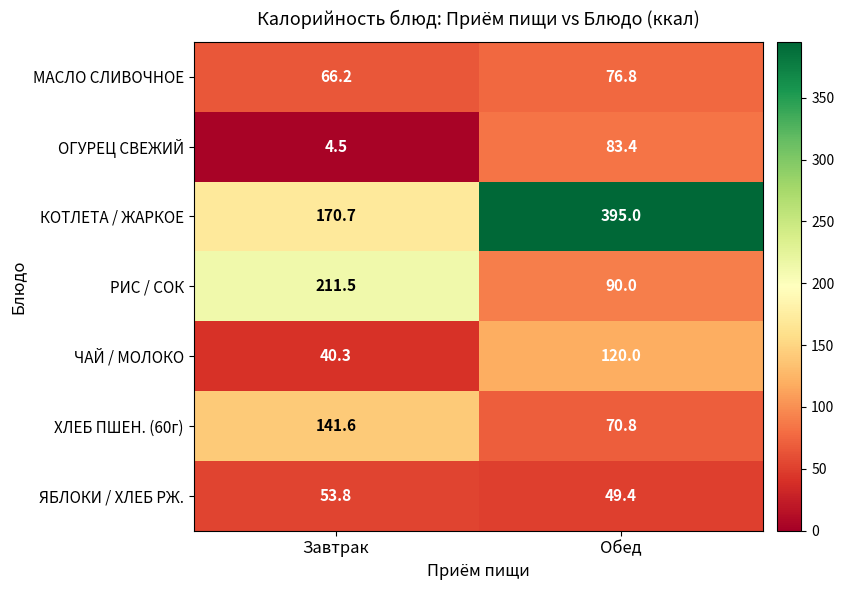

What is the total value across all series at Завтрак?

688.6